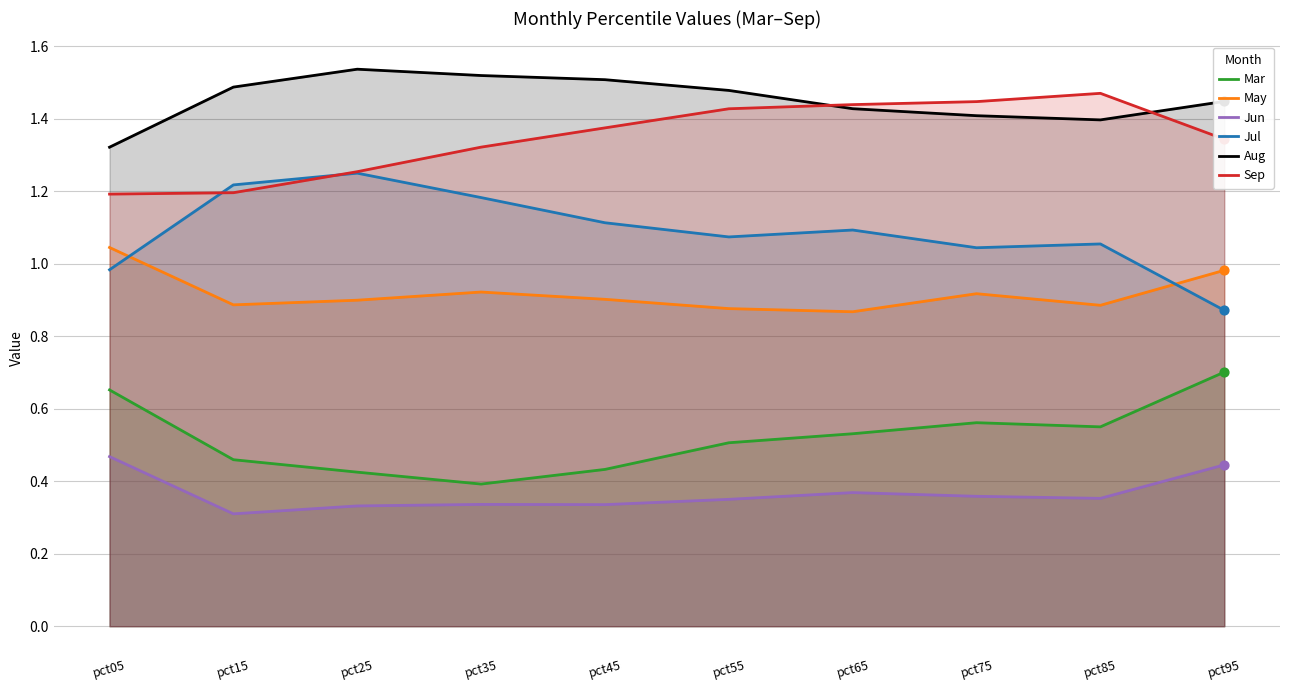

At how many categories does at least one series exceed 0?

10